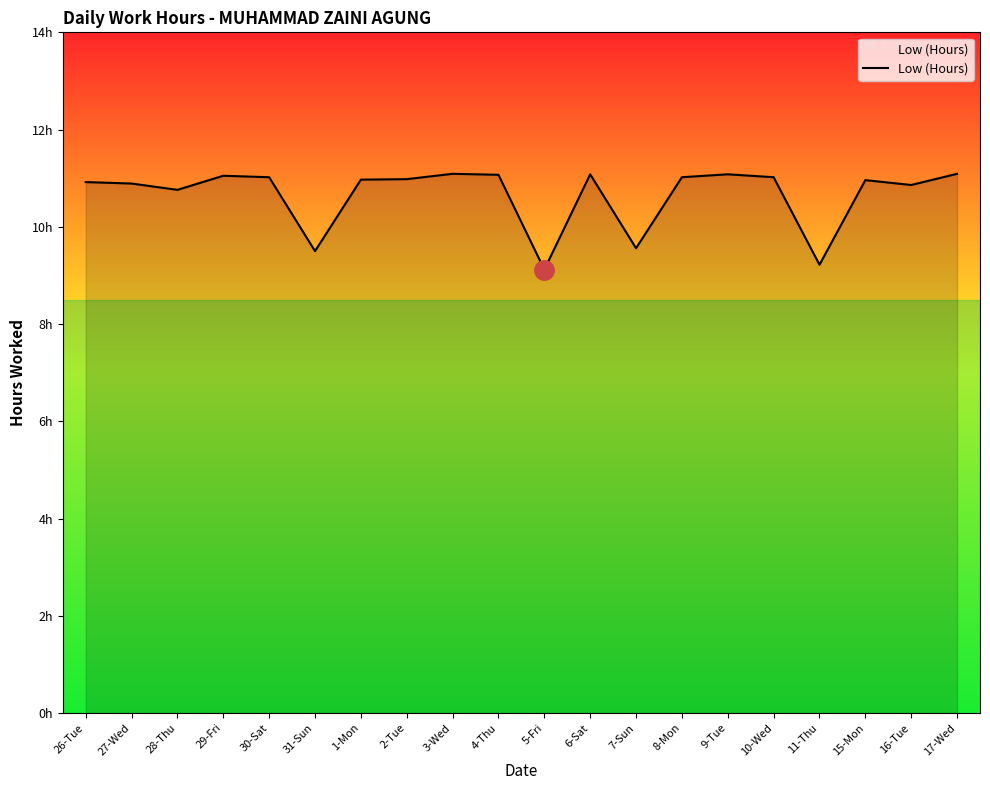

At which category does the chart reach its minimum across all series?

5-Fri